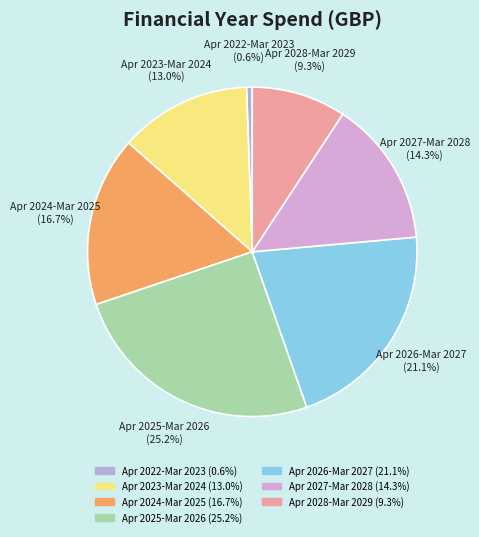

Does any single category account for the majority?

No